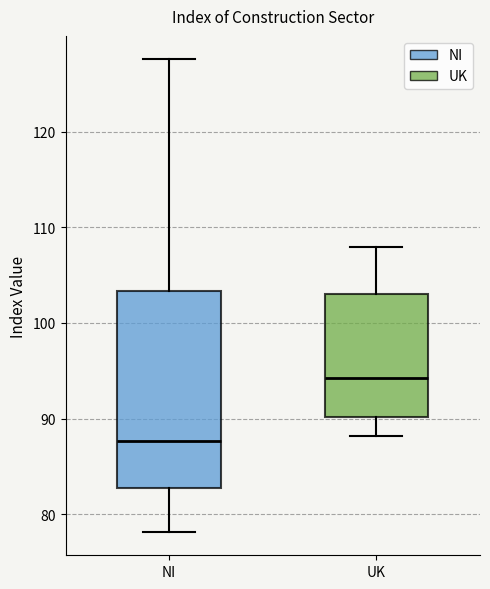

Reading left to right, read every box against the y-axis: the position of its median line, the range the box covers, and the ends of its whiskers. The values are not printed on the chart, so give them approximately, as read against the axis.

NI: median 88, box 83 to 103, whiskers 78 to 128
UK: median 94, box 90 to 103, whiskers 88 to 108